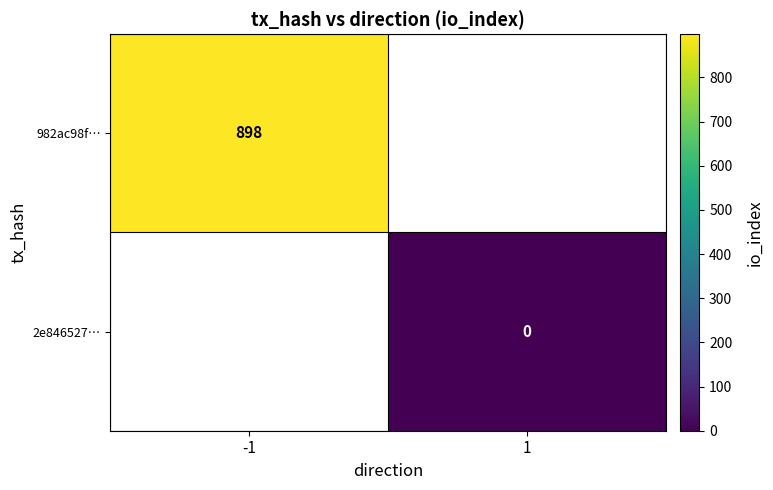

At how many categories does at least one series exceed 146?

1